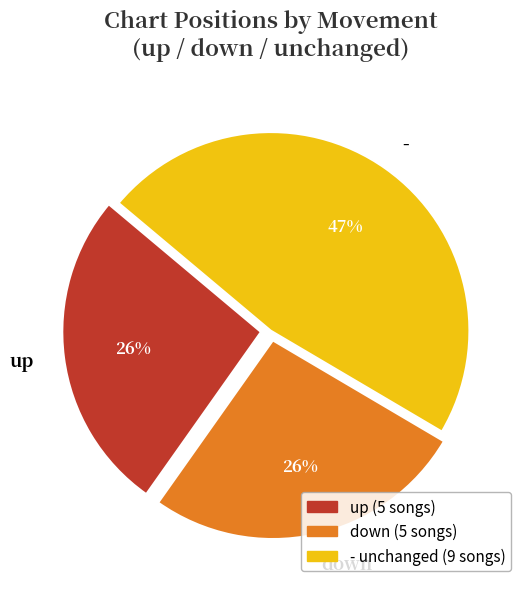

How many slices are in this pie chart?

3